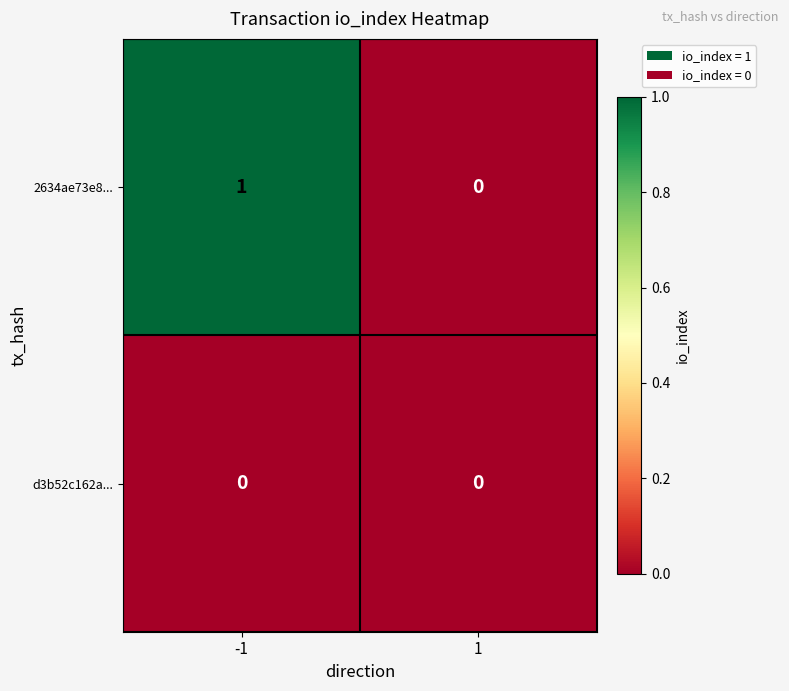

Reading left to right, transcribe all the data shown in this chart.

2634ae73e8...: -1=1	1=0
d3b52c162a...: -1=0	1=0